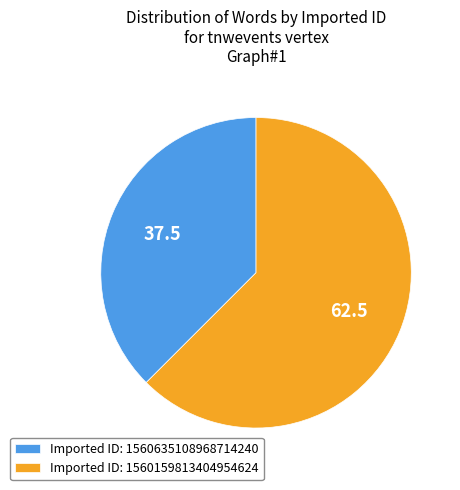

How many slices are in this pie chart?

2